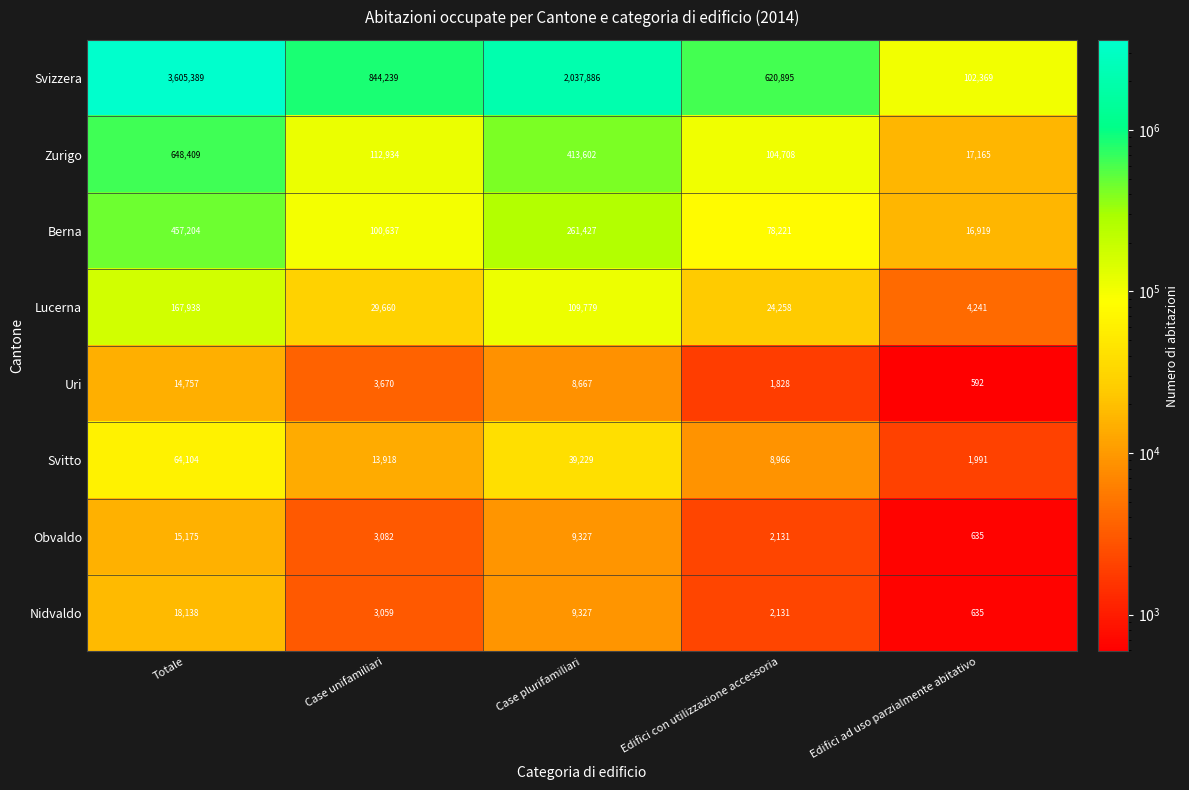

What is the approximate value of Svitto at Case unifamiliari, to the nearest 50?

13900